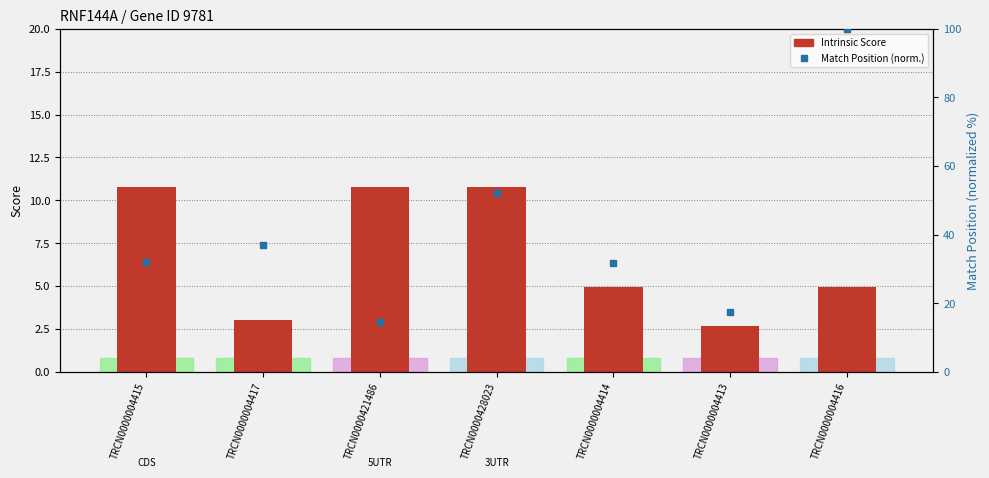

At how many categories does at least one series exceed 21?

5